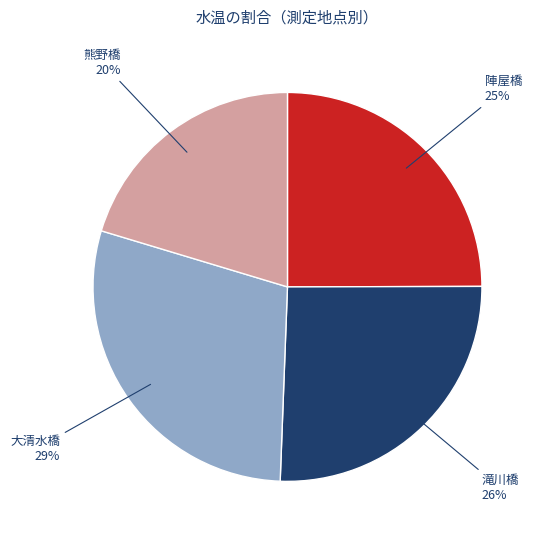

Is there a majority slice in this chart?

No